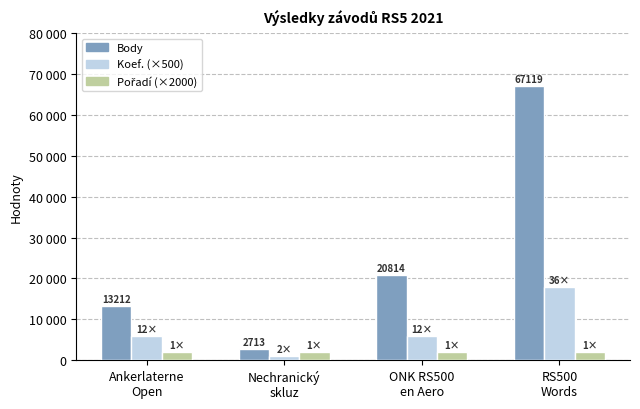

Does the chart contain any negative values?

No